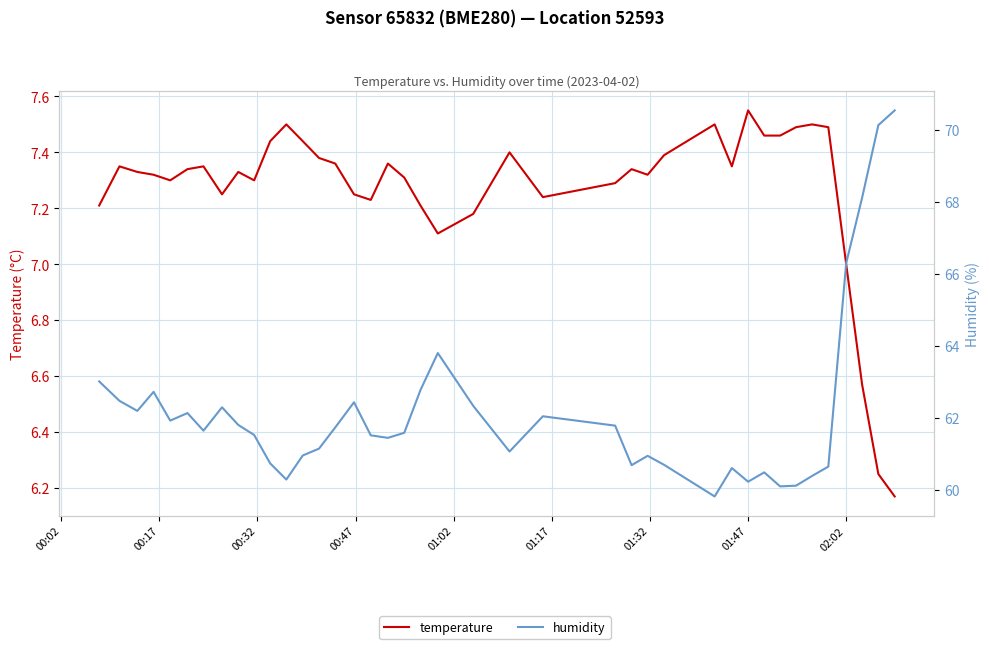

What is the minimum value shown in the chart?

6.2